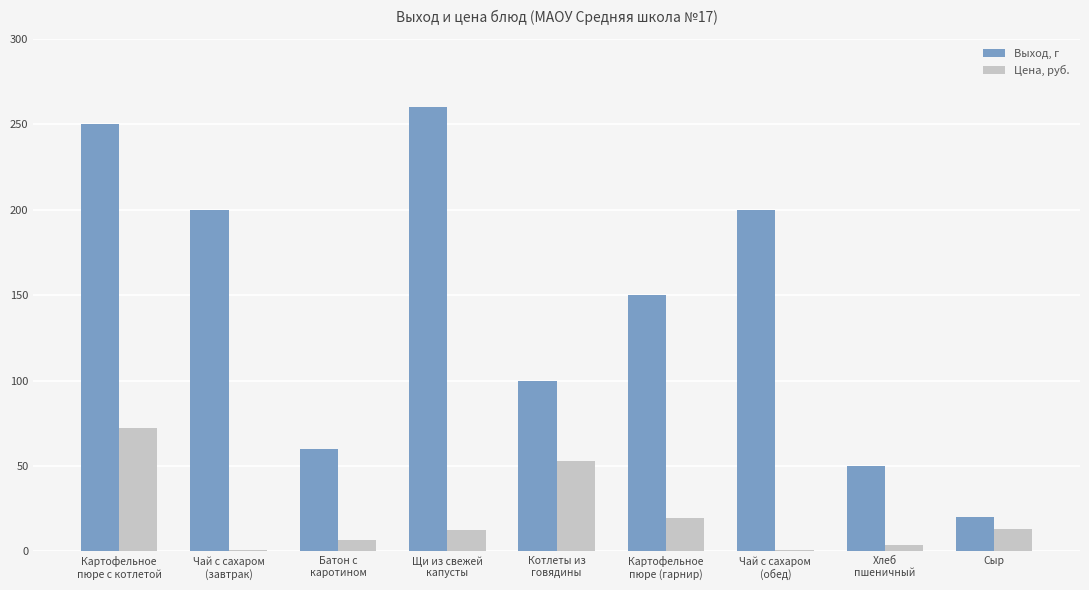

List the series in order of their overall mean, lowest first.

Цена, руб., Выход, г